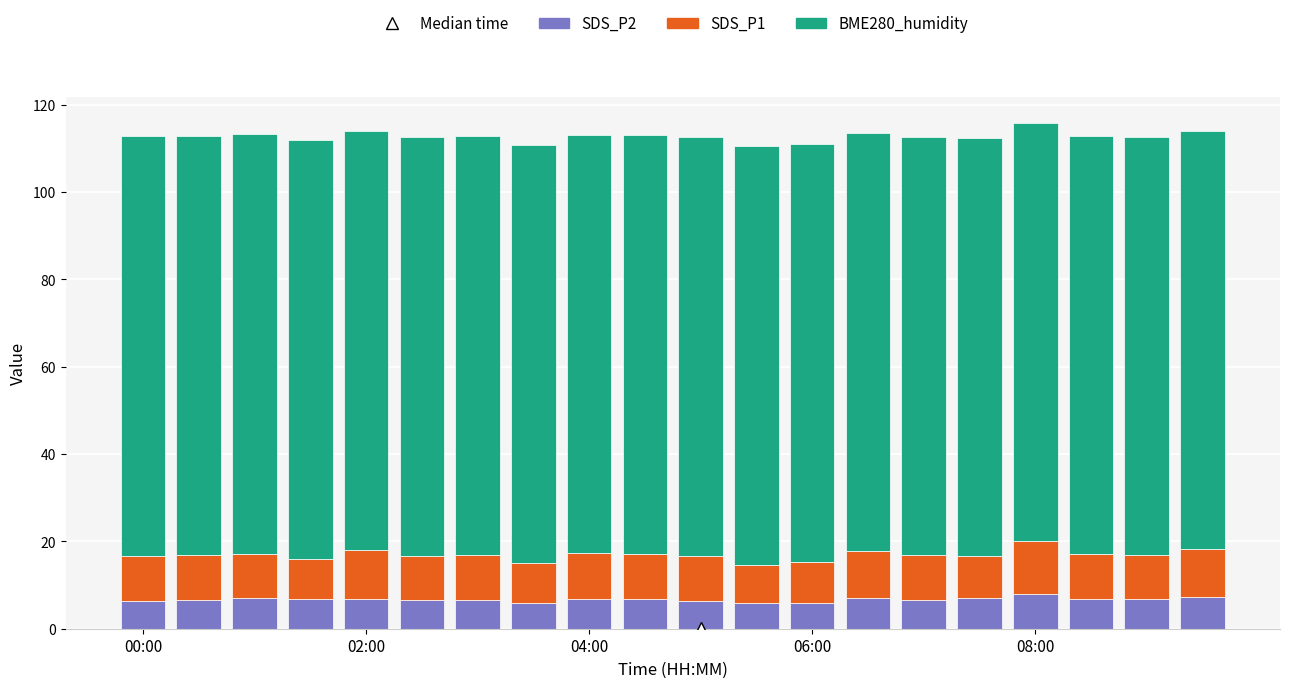

What is the lowest value of the SDS_P2 series?

5.8